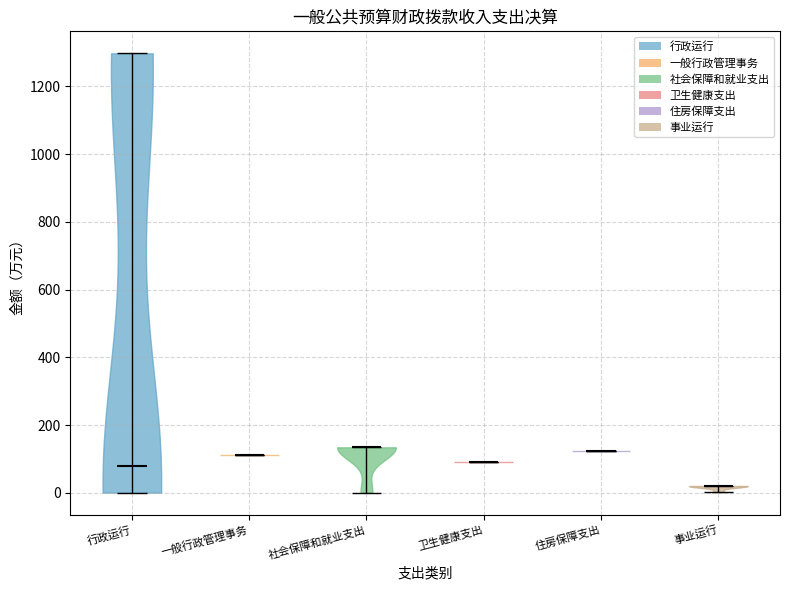

Reading left to right, read every violin against the y-axis: where its median line is, and the lowest and highest points it reaches. The values are not printed on the chart, so give them approximately, as read against the axis.

行政运行: median line 80, lowest point 0, highest point 1300
一般行政管理事务: median line 120, lowest point 120, highest point 120
社会保障和就业支出: median line 140, lowest point 0, highest point 140
卫生健康支出: median line 100, lowest point 100, highest point 100
住房保障支出: median line 120, lowest point 120, highest point 120
事业运行: median line 20, lowest point 0, highest point 20